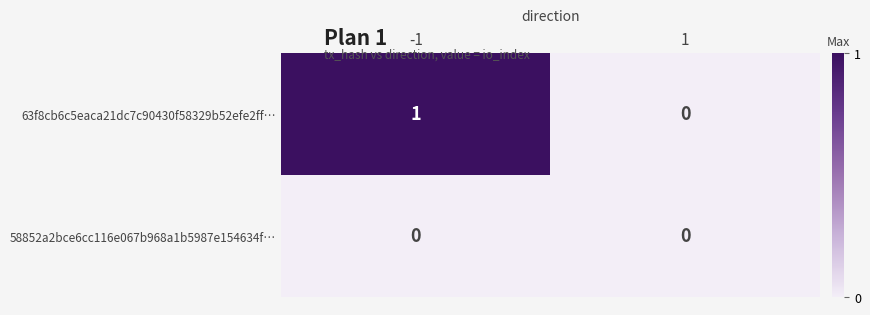

The value of 63f8cb6c5eaca21dc7c90430f58329b52efe2ff… at -1 is 1. True or false?

True